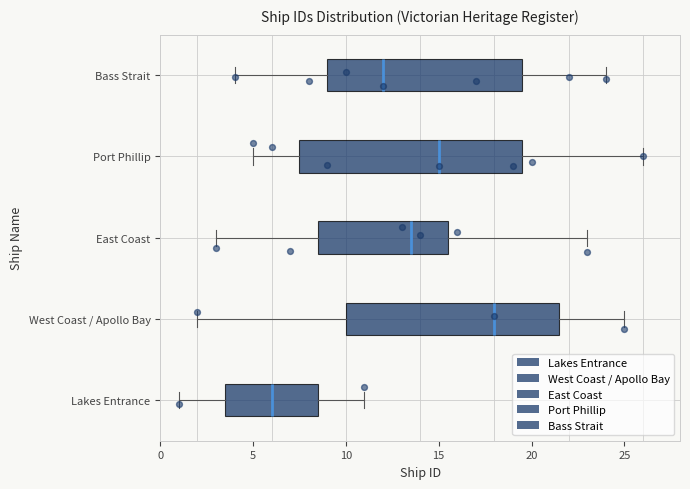

Reading bottom to top, transcribe this box plot: for each box, give where its median line is, the range the box spans, and where its two whiskers end, as read against the x-axis. The values are not printed on the chart, so give them approximately, as read against the axis.

Lakes Entrance: median 6.0, box 3.5 to 8.5, whiskers 1.0 to 11.0
West Coast / Apollo Bay: median 18.0, box 10.0 to 21.5, whiskers 2.0 to 25.0
East Coast: median 13.5, box 8.5 to 15.5, whiskers 3.0 to 23.0
Port Phillip: median 15.0, box 7.5 to 19.5, whiskers 5.0 to 26.0
Bass Strait: median 12.0, box 9.0 to 19.5, whiskers 4.0 to 24.0